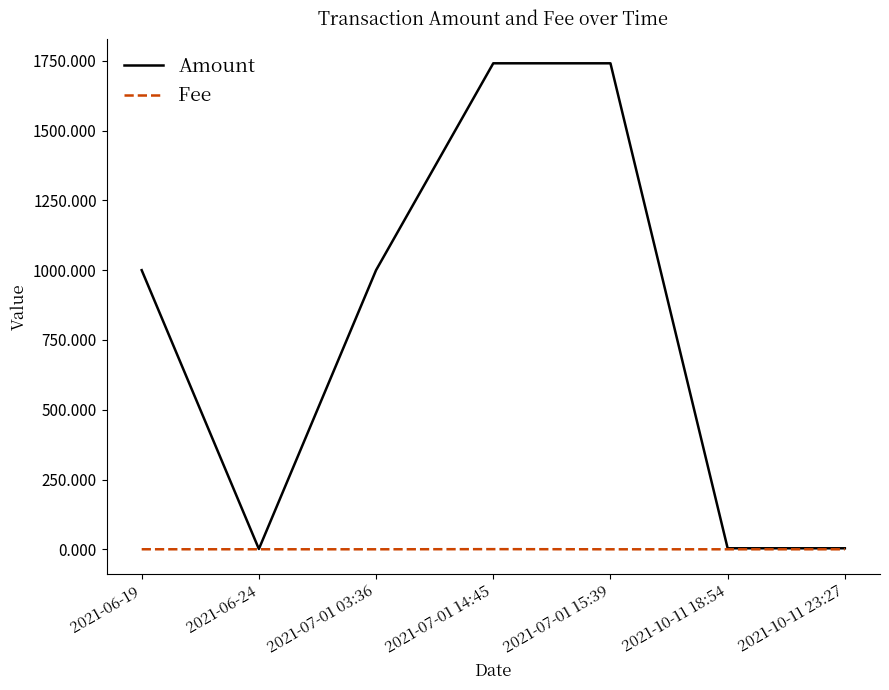

What is the spread (max minus min) of values at 2021-10-11 18:54?

3.6